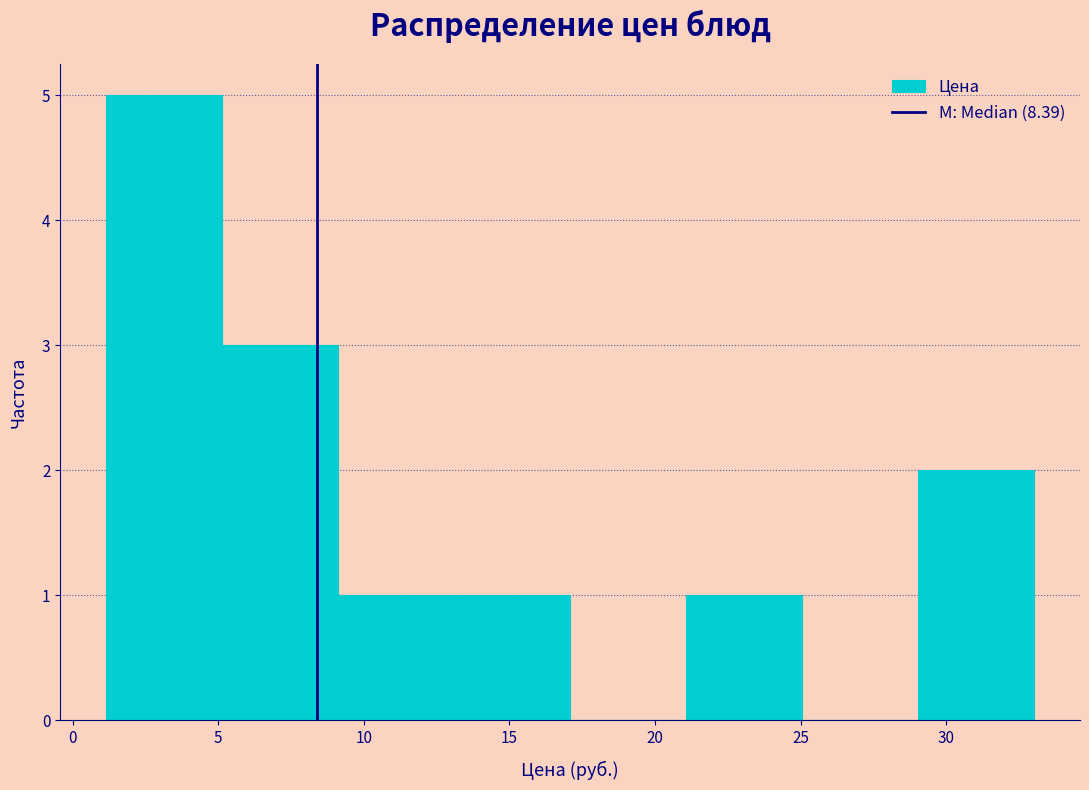

Reading left to right, list every bar in this chart as the range it spans on the x-axis followed by its height. Neither the bar edges nor the heights are printed on the chart, so give them approximately, as read against the axes.

1 to 5: 5
5 to 9: 3
9 to 13: 1
13 to 17: 1
17 to 21: 0
21 to 25: 1
25 to 29: 0
29 to 33: 2